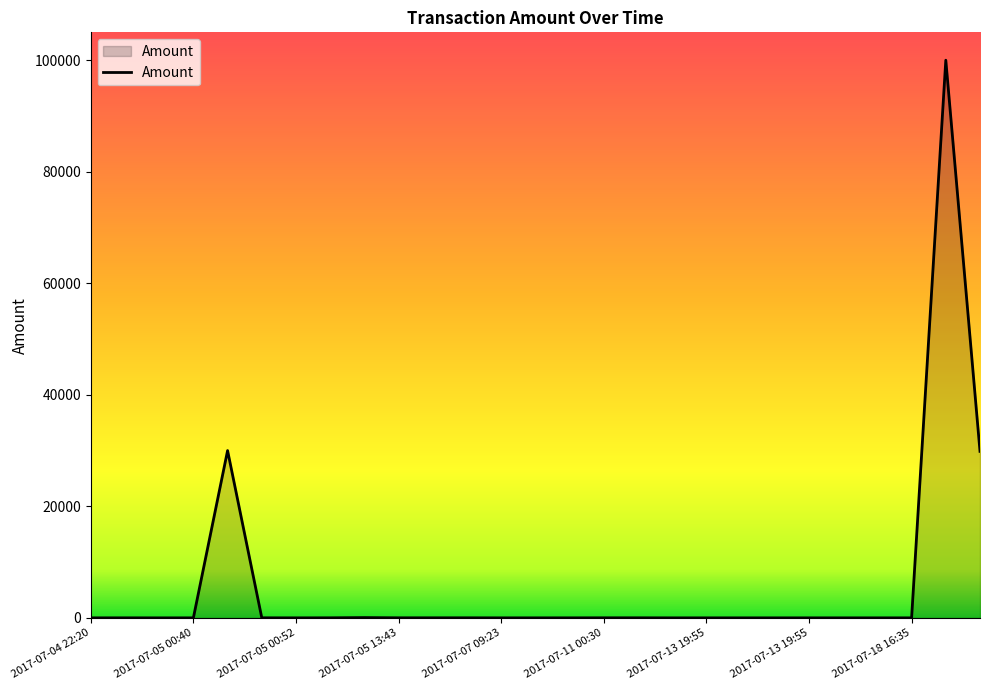

What is the difference between the maximum and minimum values?

100000